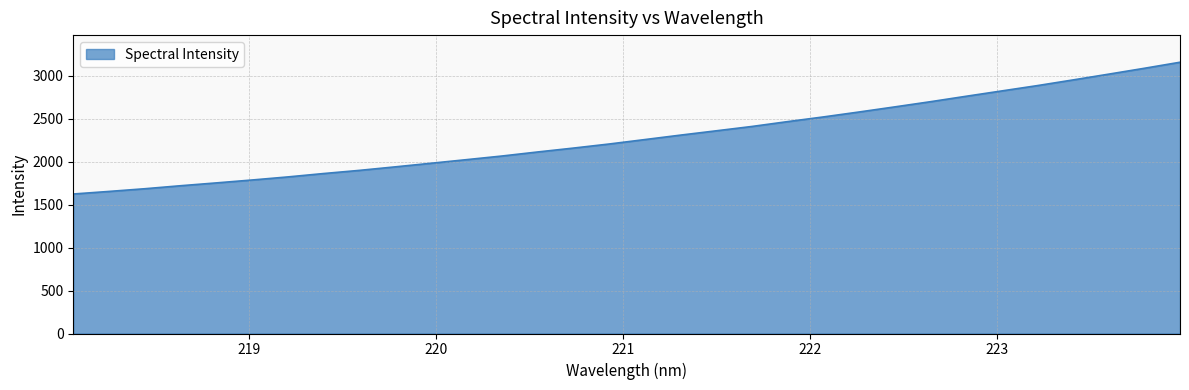

What is the maximum value shown in the chart?

3156.0